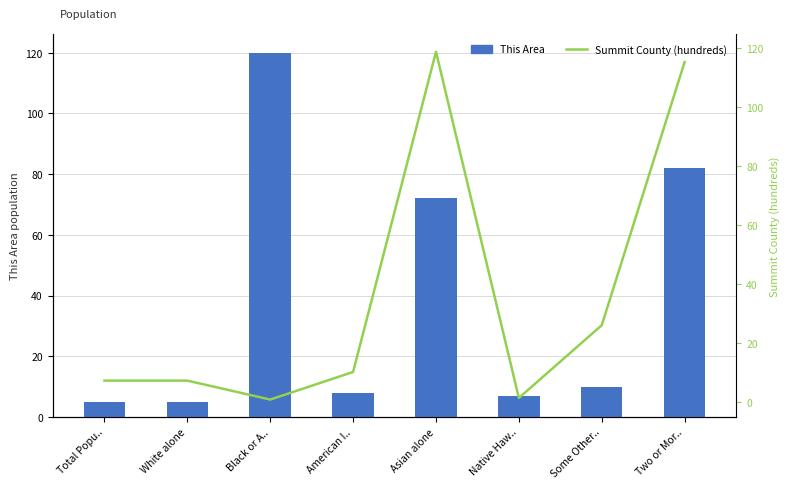

Count the number of data series in this chart.

2